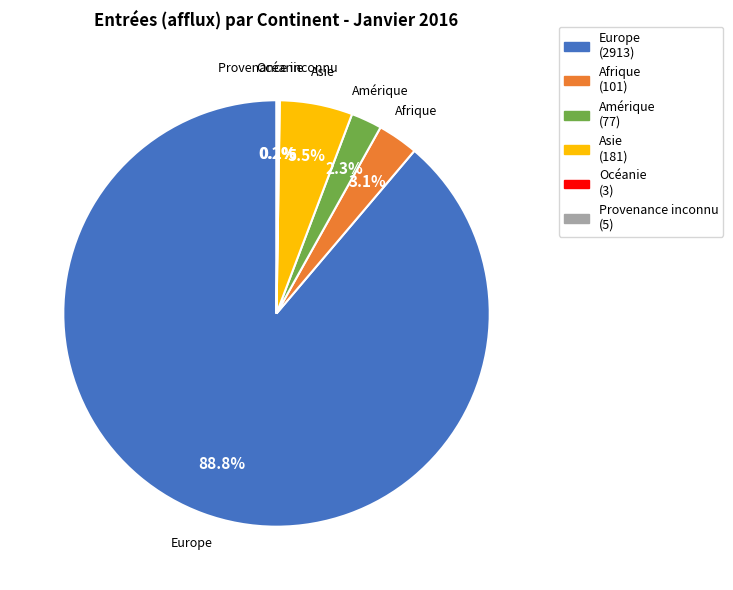

Is there any slice that represents more than half of the pie?

Yes